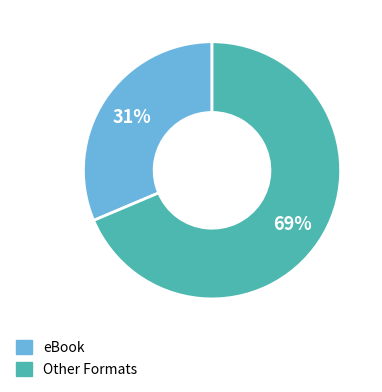

Does any single category account for the majority?

Yes